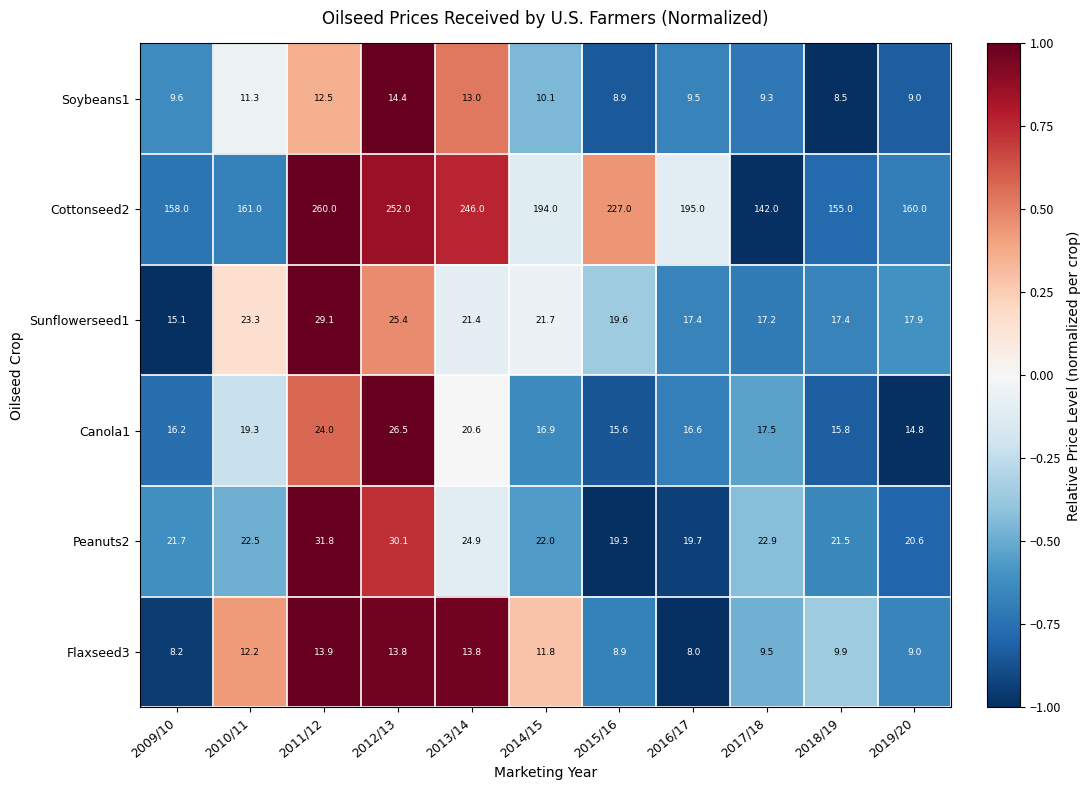

How many data points in Sunflowerseed1 are above 19?

6